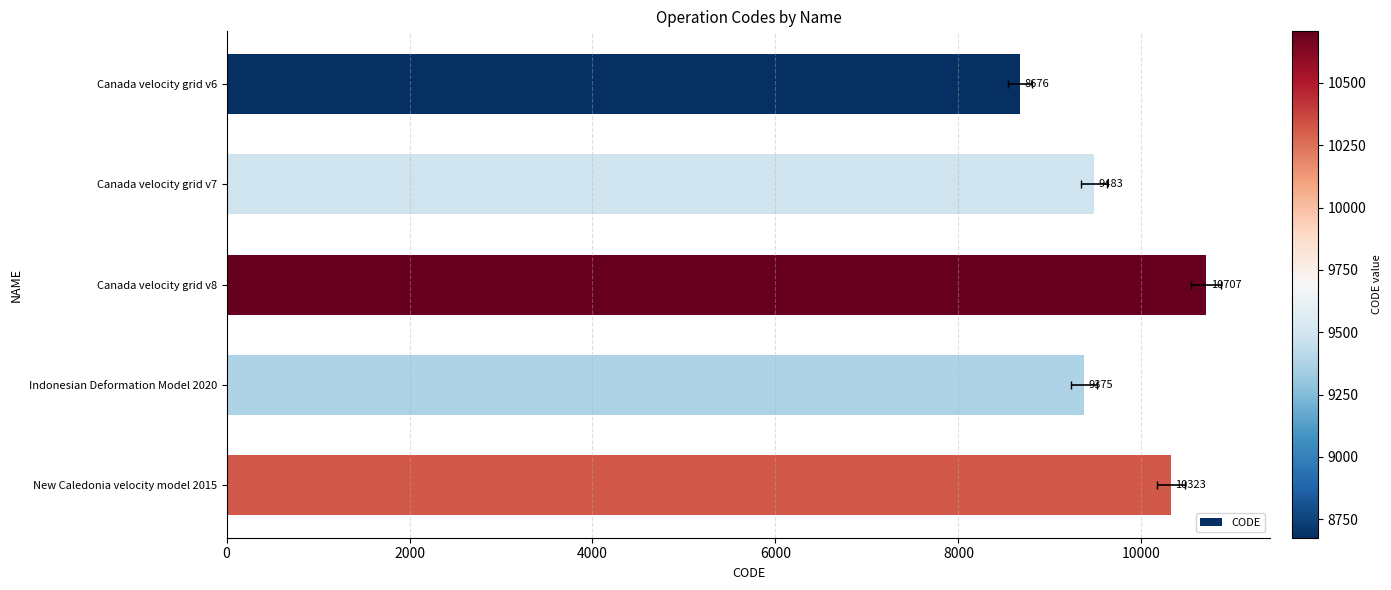

Reading right to left, transcribe all the data shown in this chart.

10323	9375	10707	9483	8676